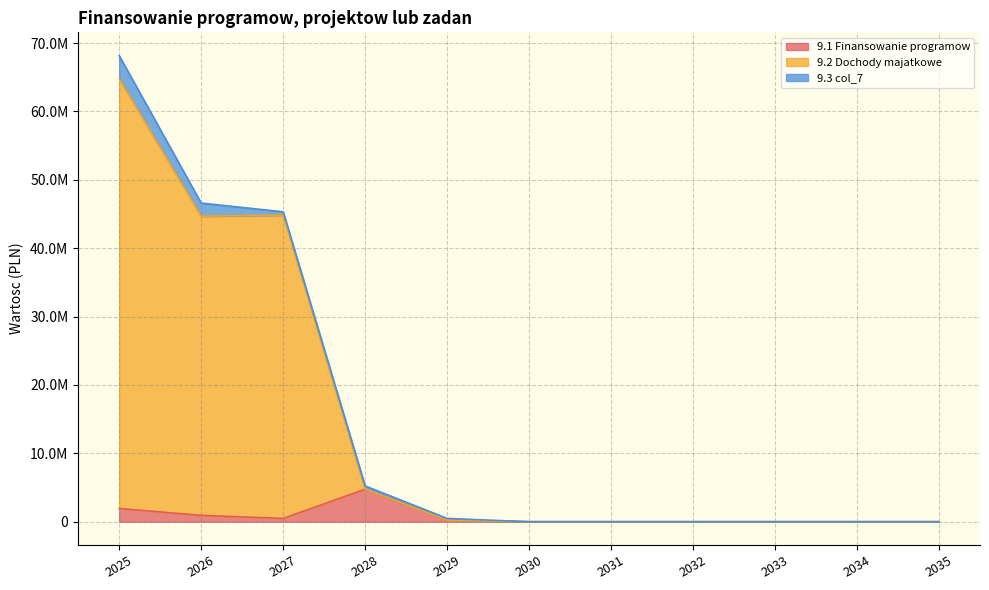

Where is the first local minimum for 9.1 Finansowanie programow?

2027